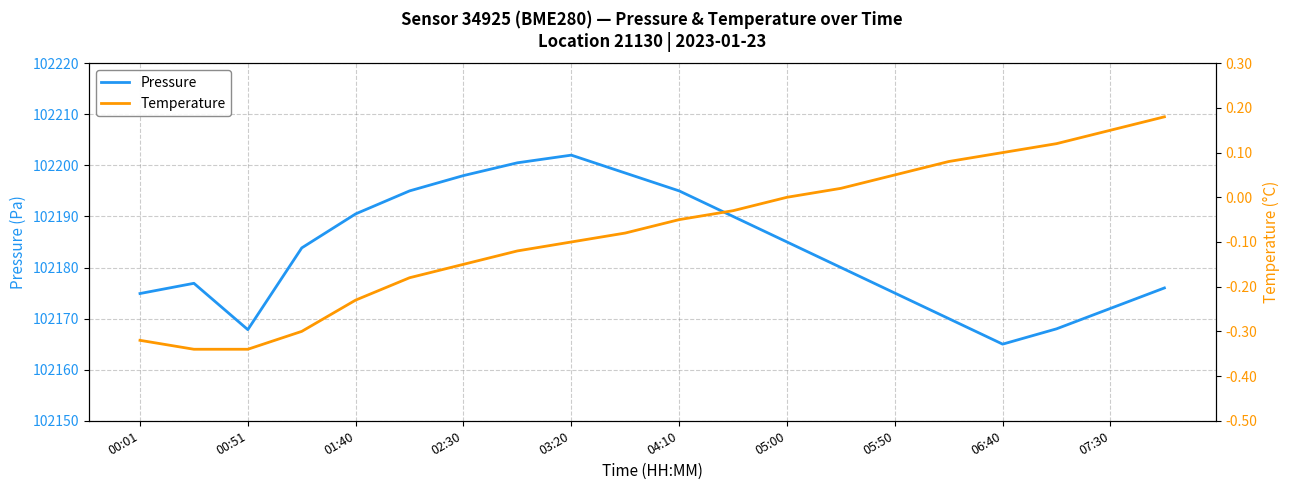

How many data points does each series have?

20